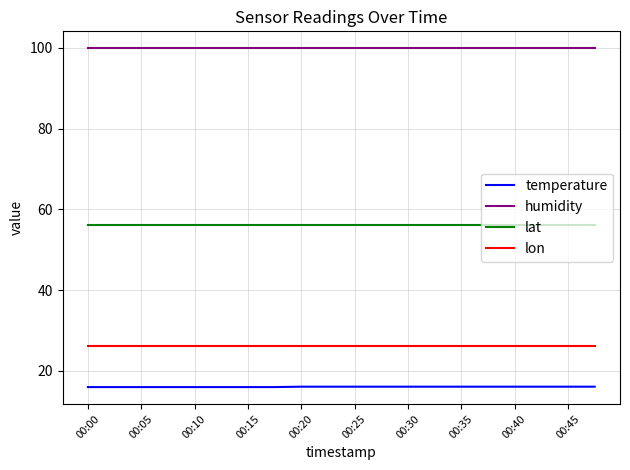

What is the maximum value shown in the chart?

99.9